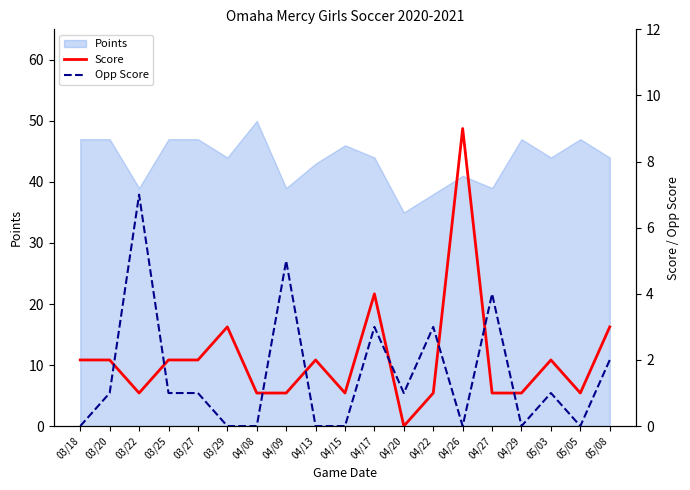

How many interior local peaks does the Score series have?

5